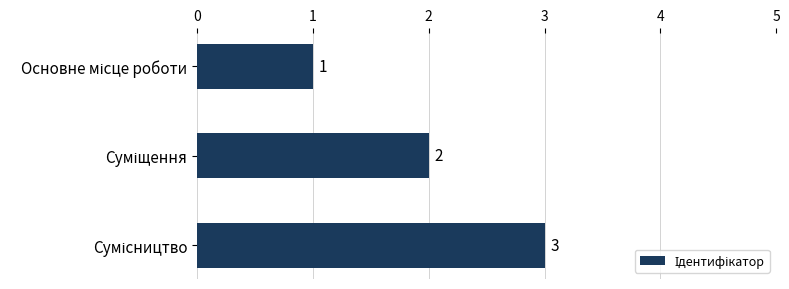

What is the value of the 2nd bar from the top?

2